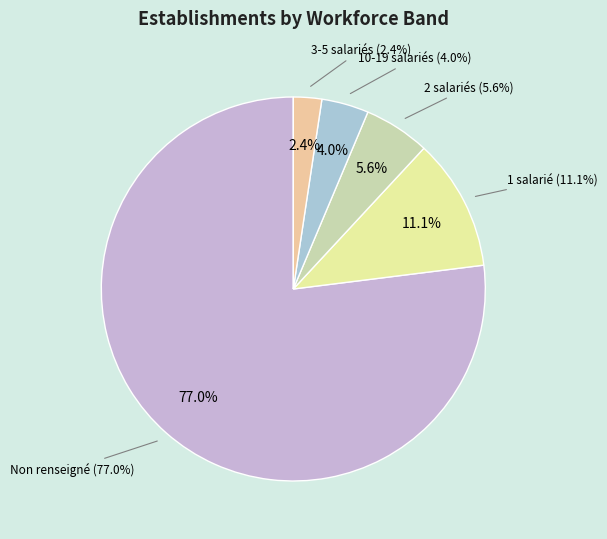

Is 02 the majority of the pie?

No